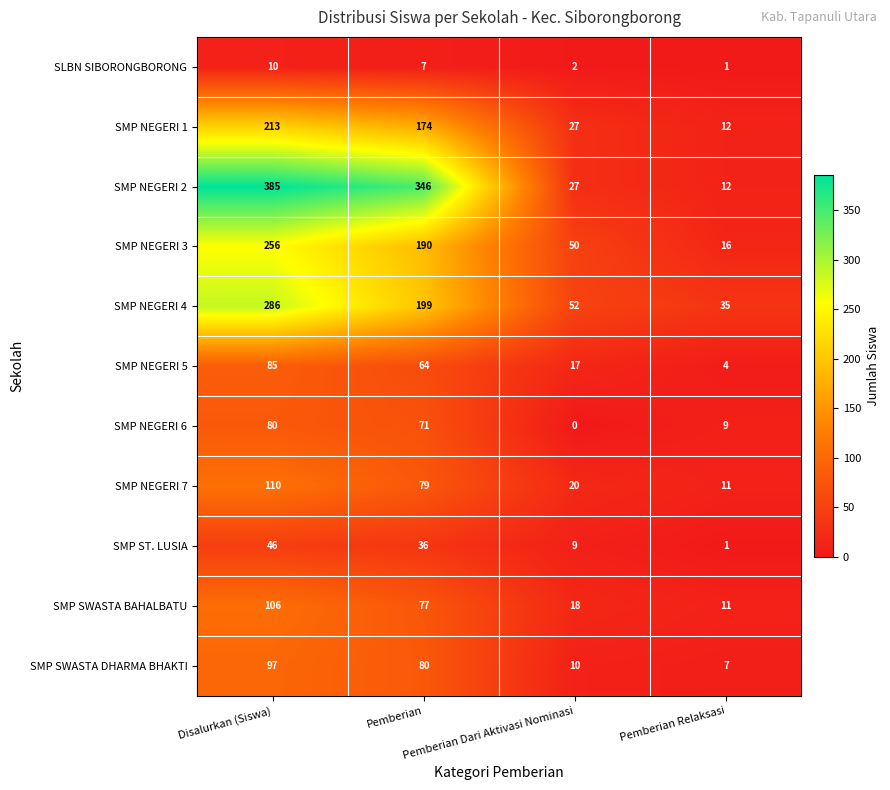

Count the SMP NEGERI 5 values in the range 17 to 85.

3